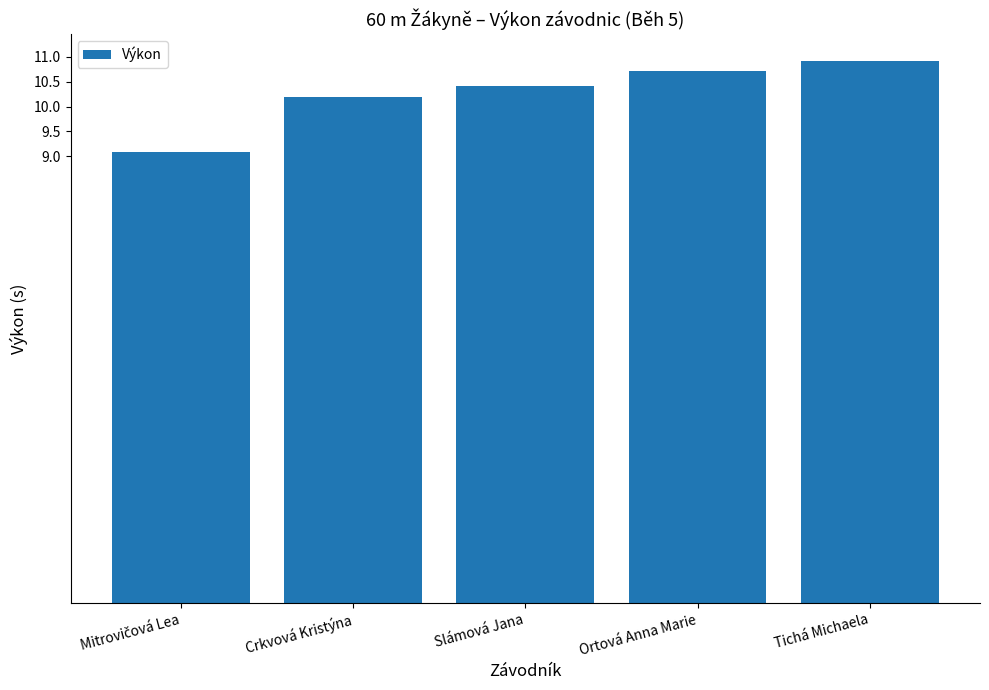

Reading right to left, list all the values displayed in this chart.

10.9	10.7	10.4	10.2	9.1